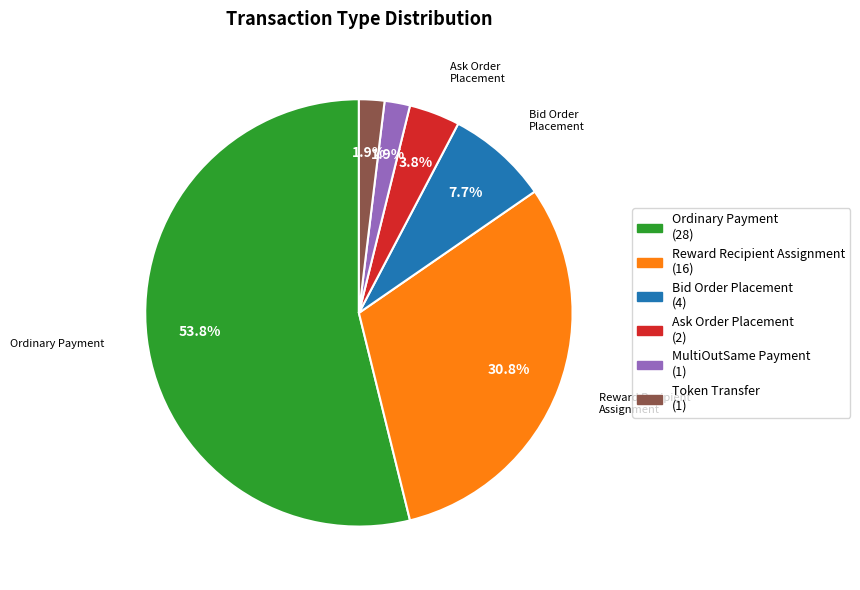

To the nearest percent, what is the difference between the Reward Recipient Assignment and MultiOutSame Payment slice percentages?

29%